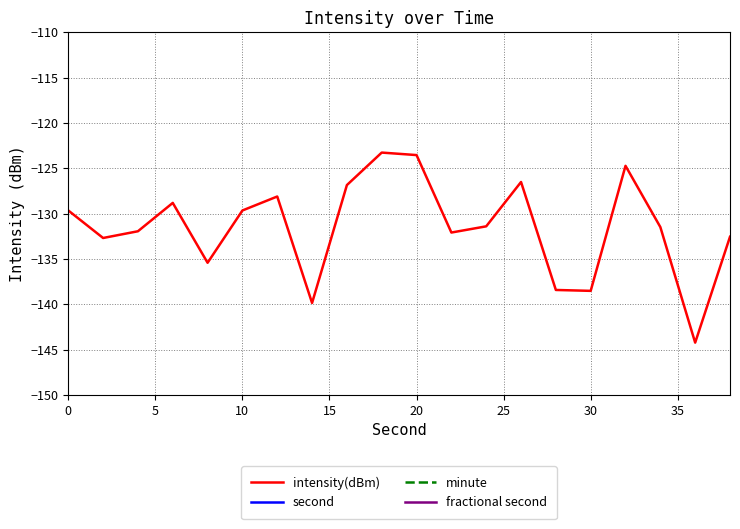

What is the sum of all second values?

380.0